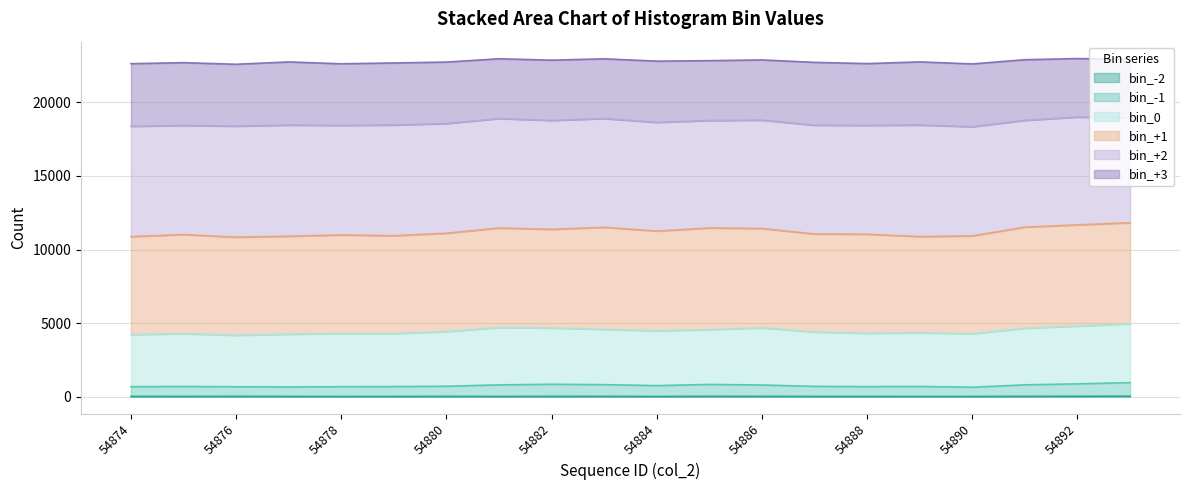

The col_254 series shows 1015 at 54878. True or false?

False